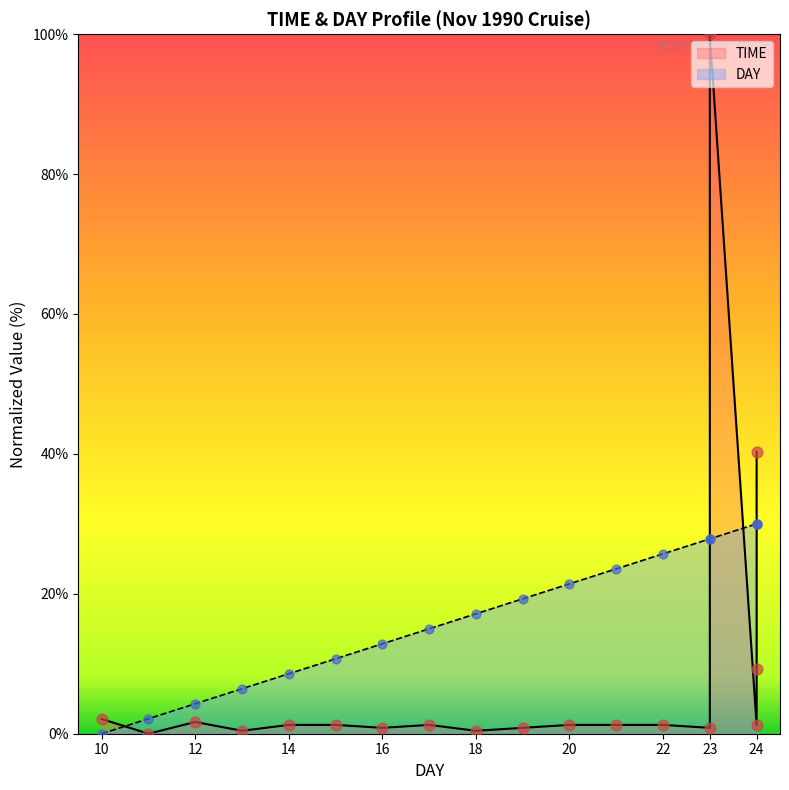

What are all the series names shown in the legend?

TIME, DAY